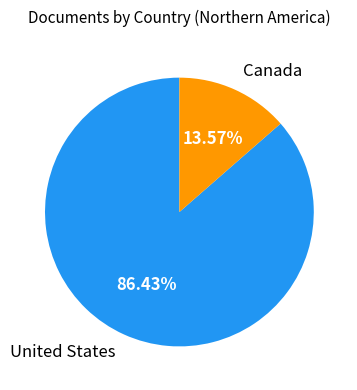

Which slice is the largest?

United States